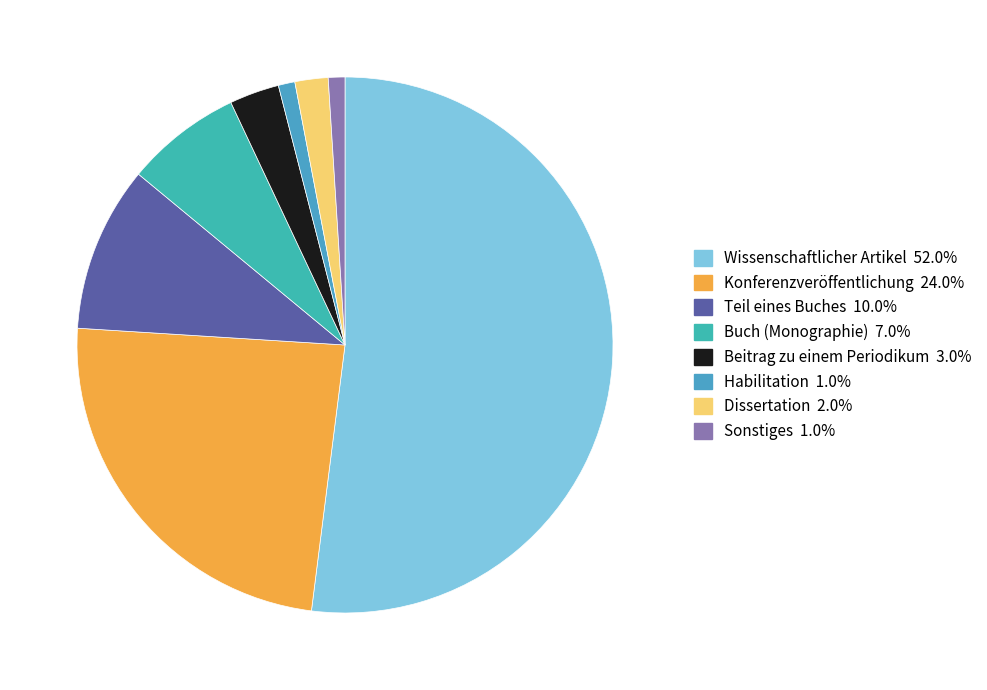

Count the number of slices in the pie.

8